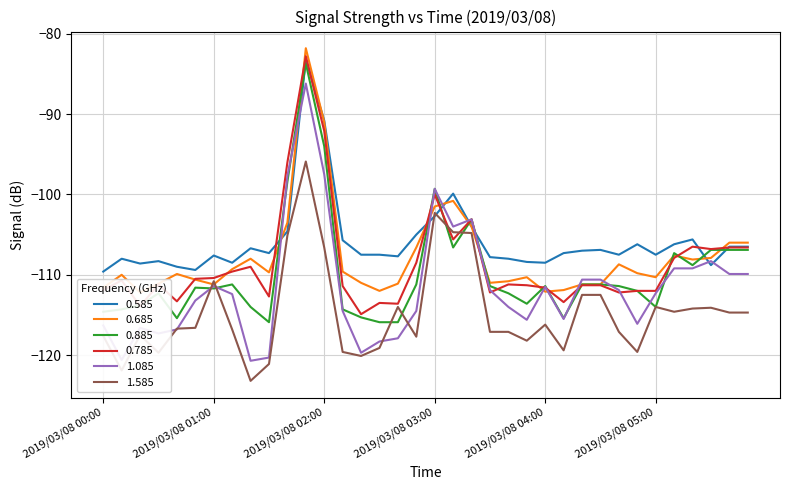

At how many categories does at least one series exceed -103?

5